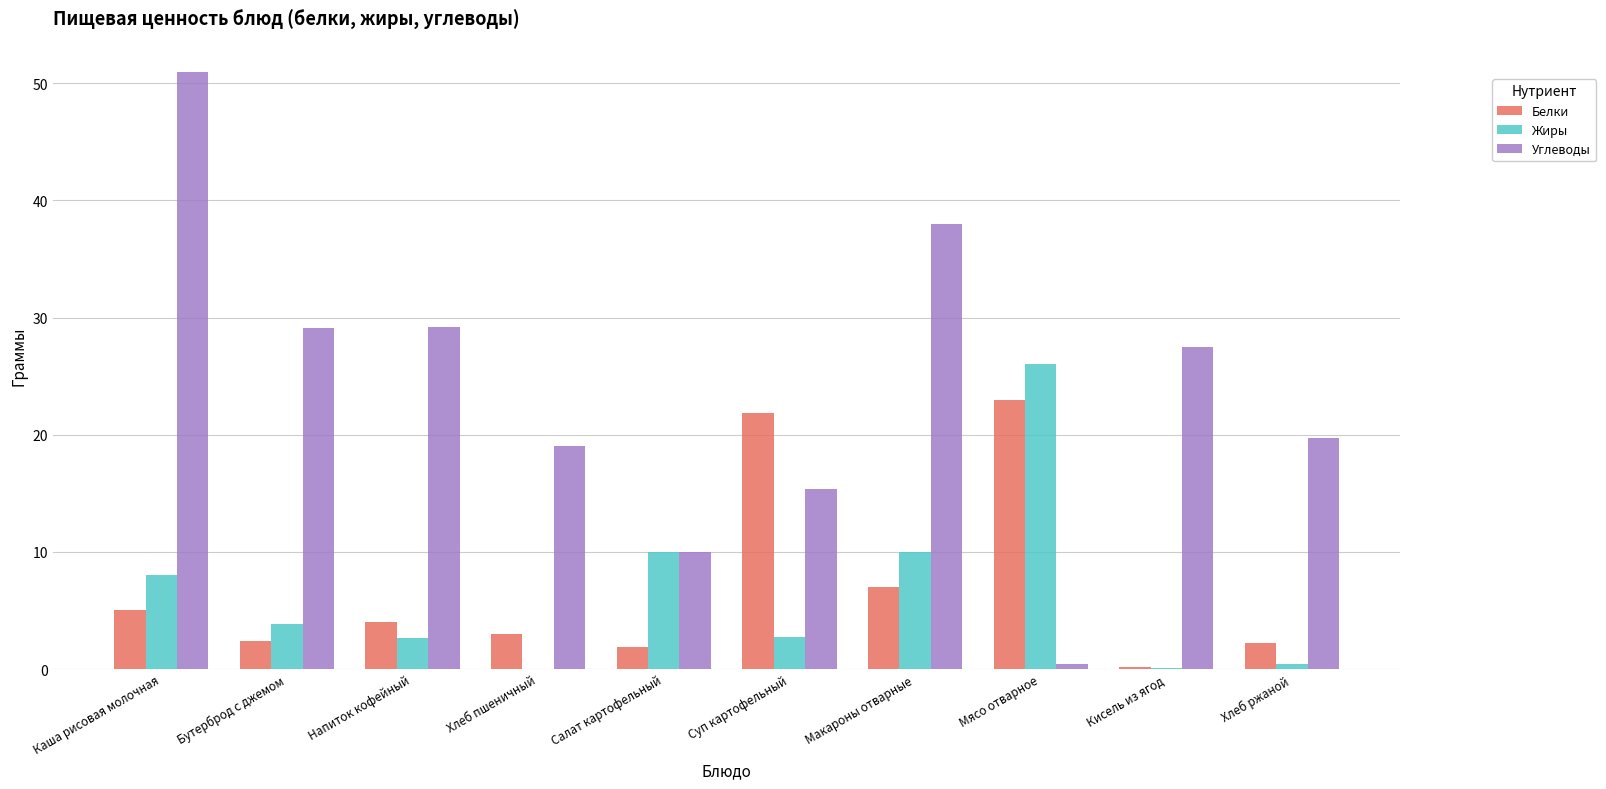

Where is Белки nearest to the value 11?

Макароны отварные